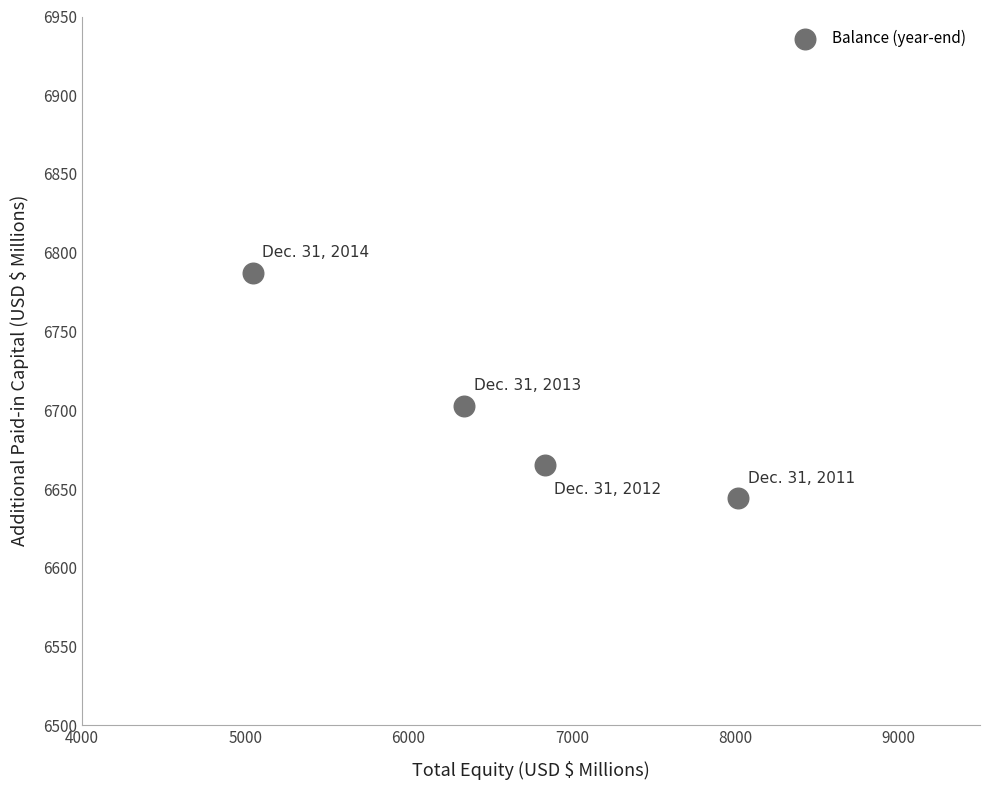

What is the average X value?

6560